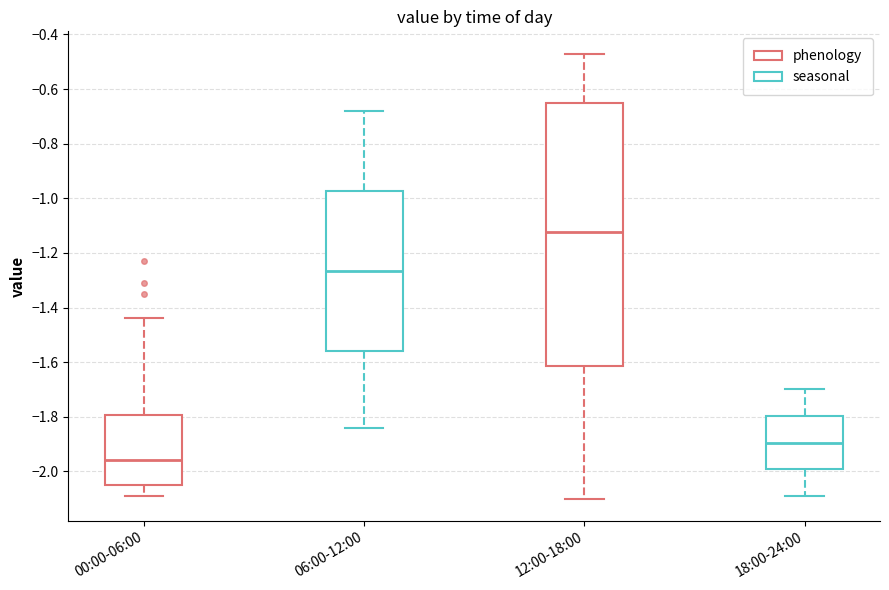

Reading left to right, read every box against the y-axis: the position of its median line, the range the box covers, and the ends of its whiskers. The values are not printed on the chart, so give them approximately, as read against the axis.

00:00-06:00: median -1.96, box -2.04 to -1.80, whiskers -2.08 to -1.44
06:00-12:00: median -1.26, box -1.56 to -0.98, whiskers -1.84 to -0.68
12:00-18:00: median -1.12, box -1.62 to -0.64, whiskers -2.10 to -0.46
18:00-24:00: median -1.90, box -2.00 to -1.80, whiskers -2.08 to -1.70